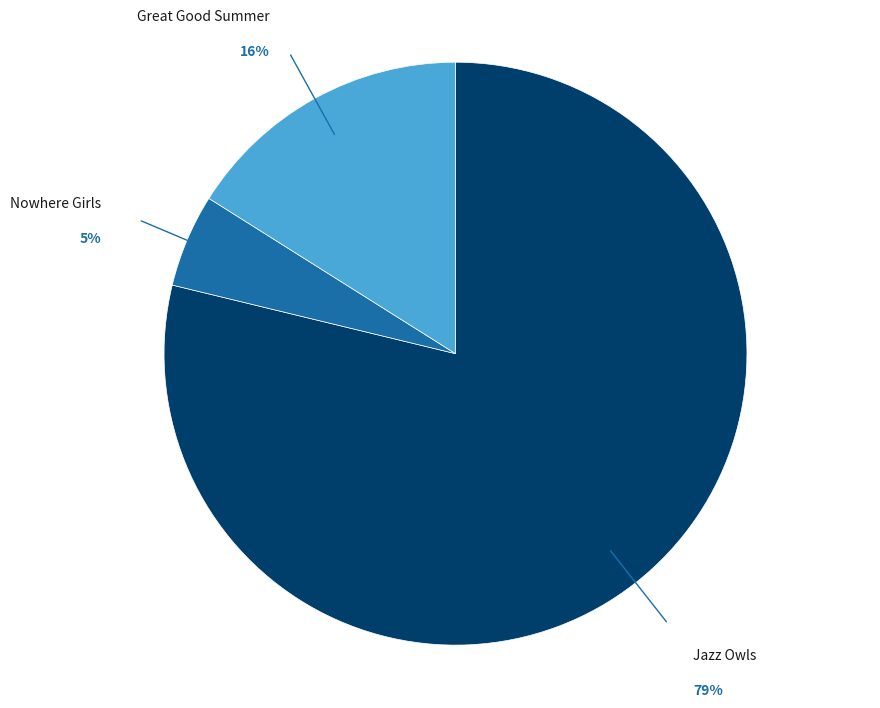

How many slices are in this pie chart?

3